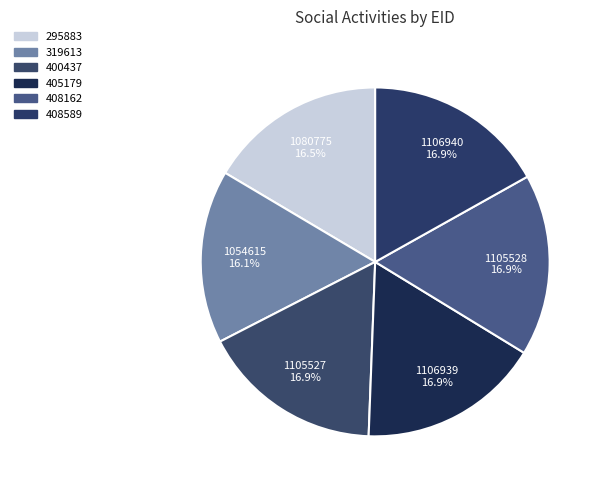

To the nearest percent, what portion does 408162 represent?

17%